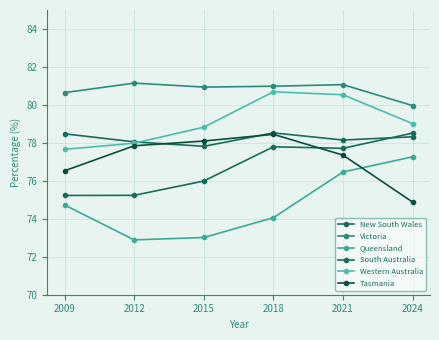

Does the chart have visible grid lines?

Yes